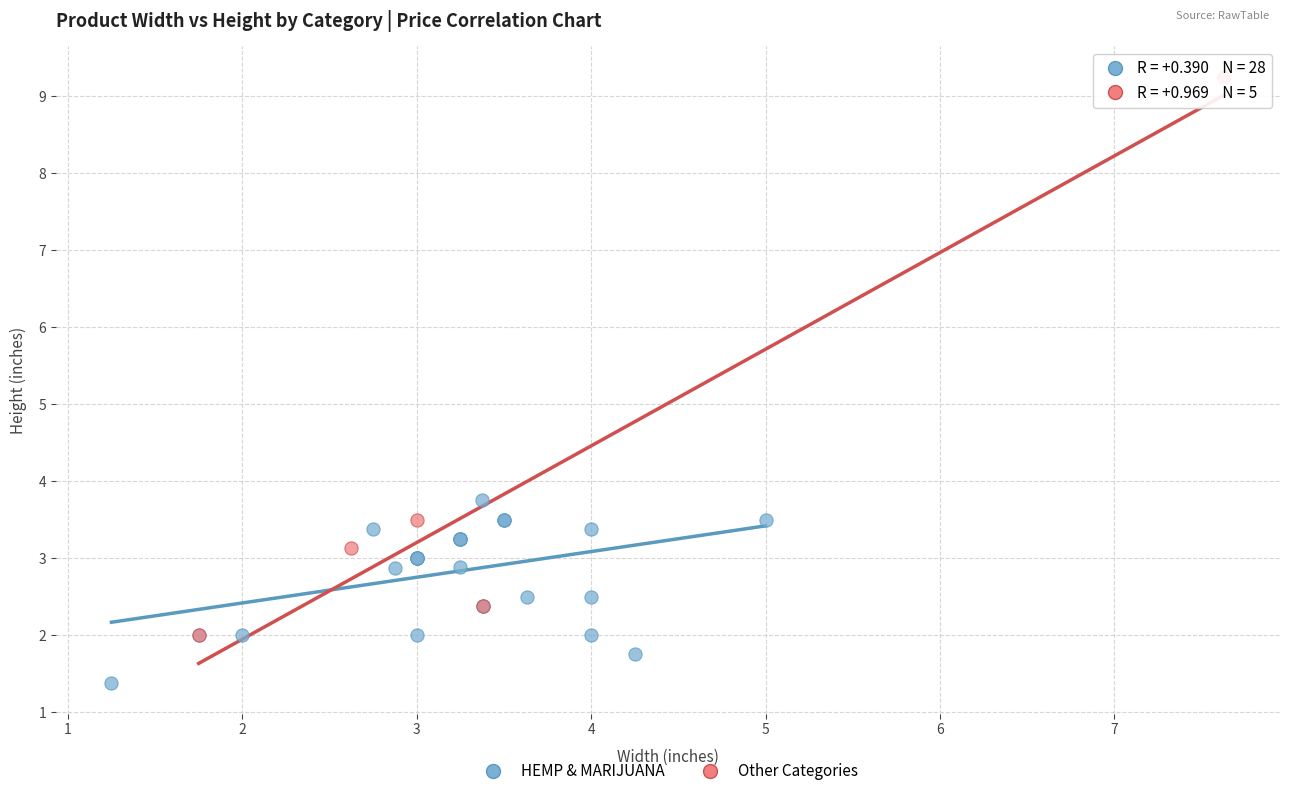

Which series contains the highest Y value?

Other Categories